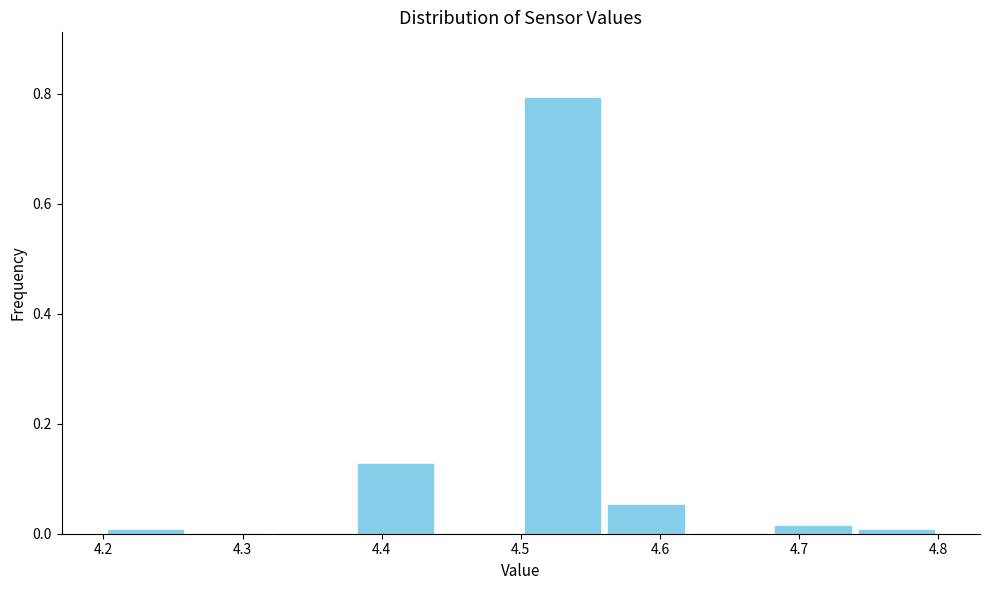

What is the height of the bar covering 4.56 to 4.62 on the x-axis? The values are not printed on the chart, so give them approximately, as read against the axis.

0.06